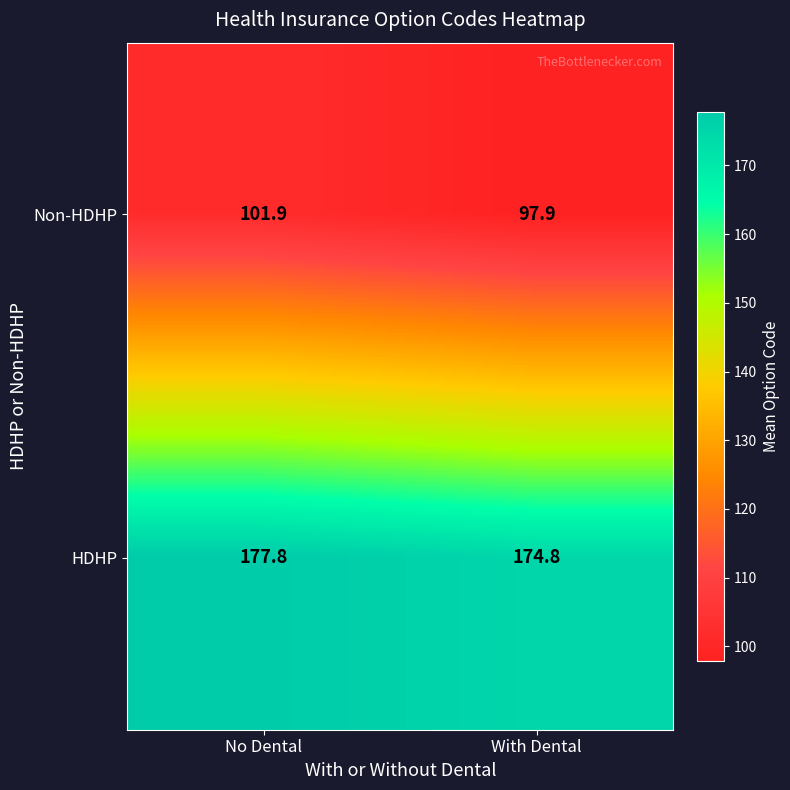

True or false: HDHP has a value of 174.8 at With Dental.

True